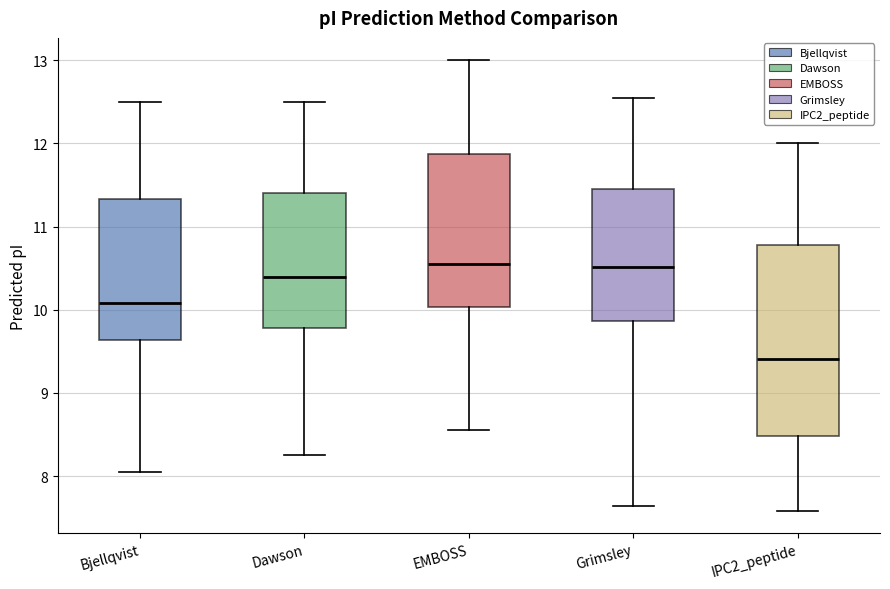

Where does the upper whisker of the box for Grimsley end on the y-axis? The values are not printed on the chart, so give them approximately, as read against the axis.

12.5